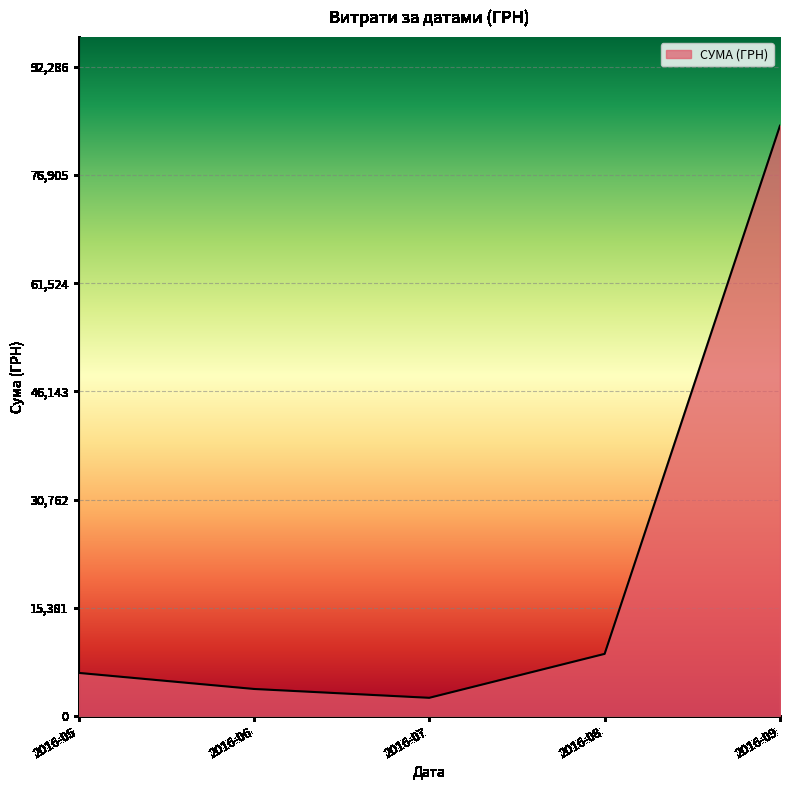

What is the sum of all values?

105422.5